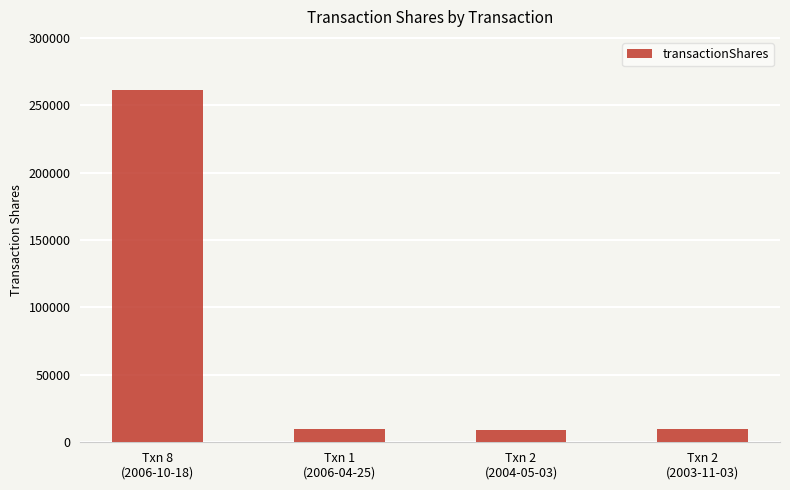

What is the value of the 4th bar from the left?

10050